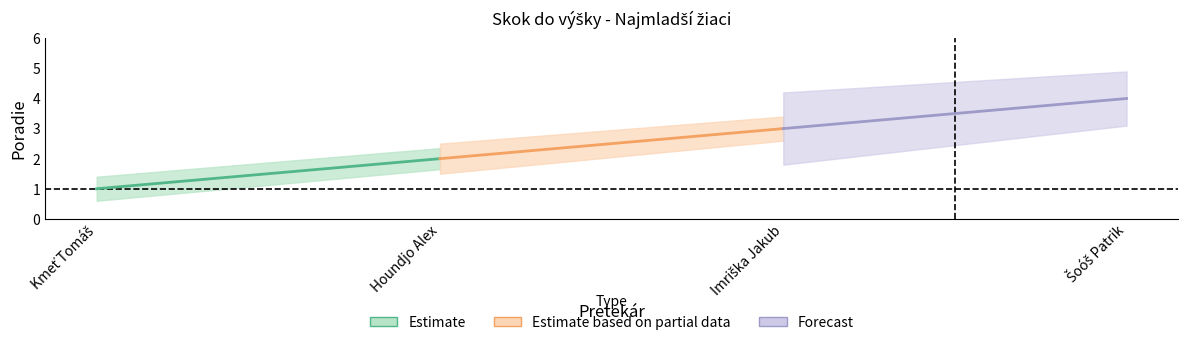

True or false: Poradie and upper intersect in this chart.

False